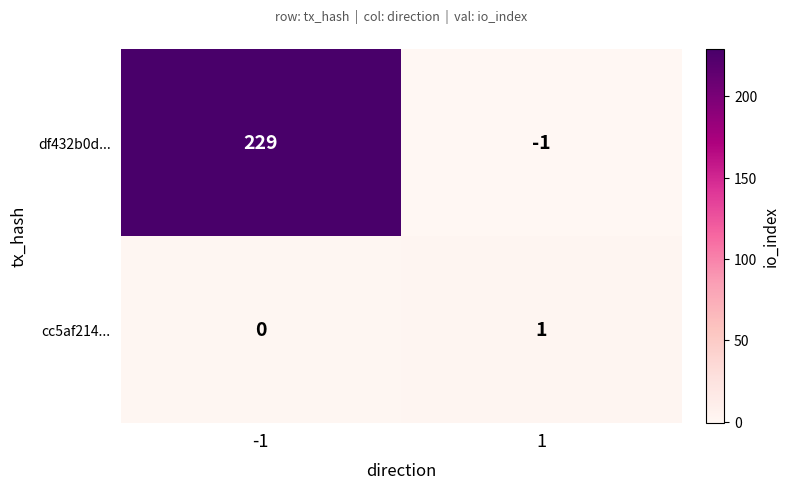

The cc5af214... series shows 0 at 1. True or false?

False